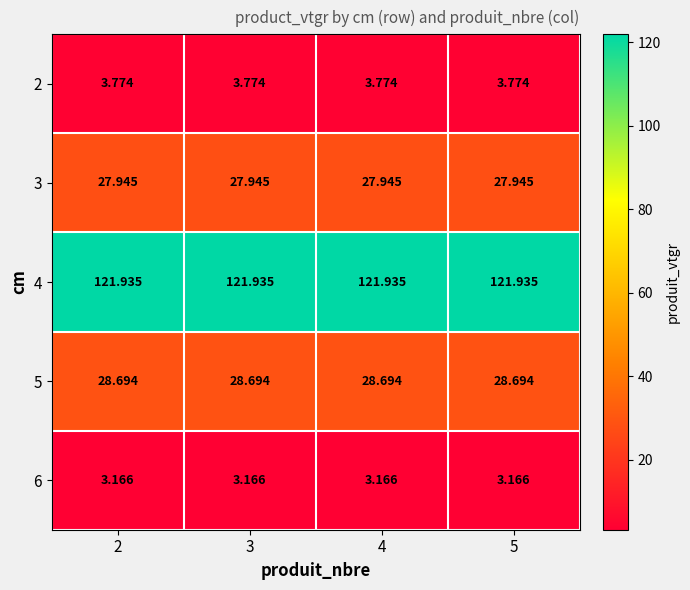

Is the value of 4 at 2 greater than the value of 2 at 4?

Yes